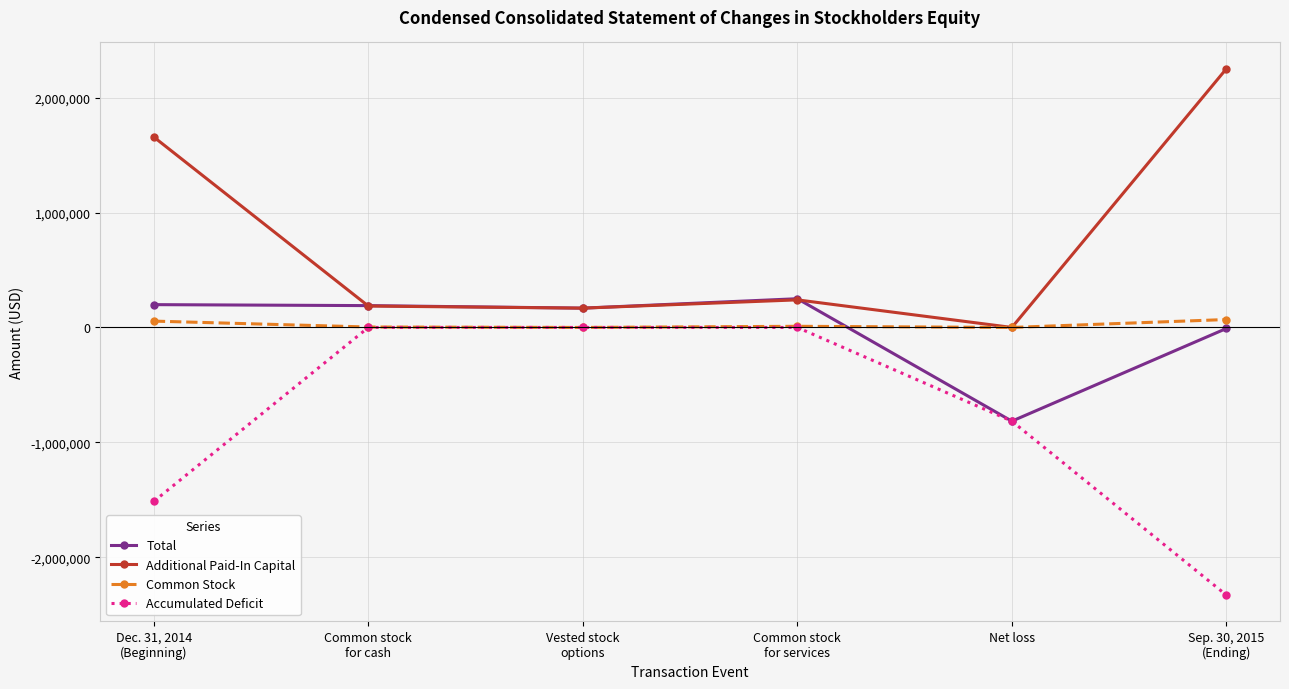

What is the difference between the maximum and minimum values in the Additional Paid-In Capital series?

2251093